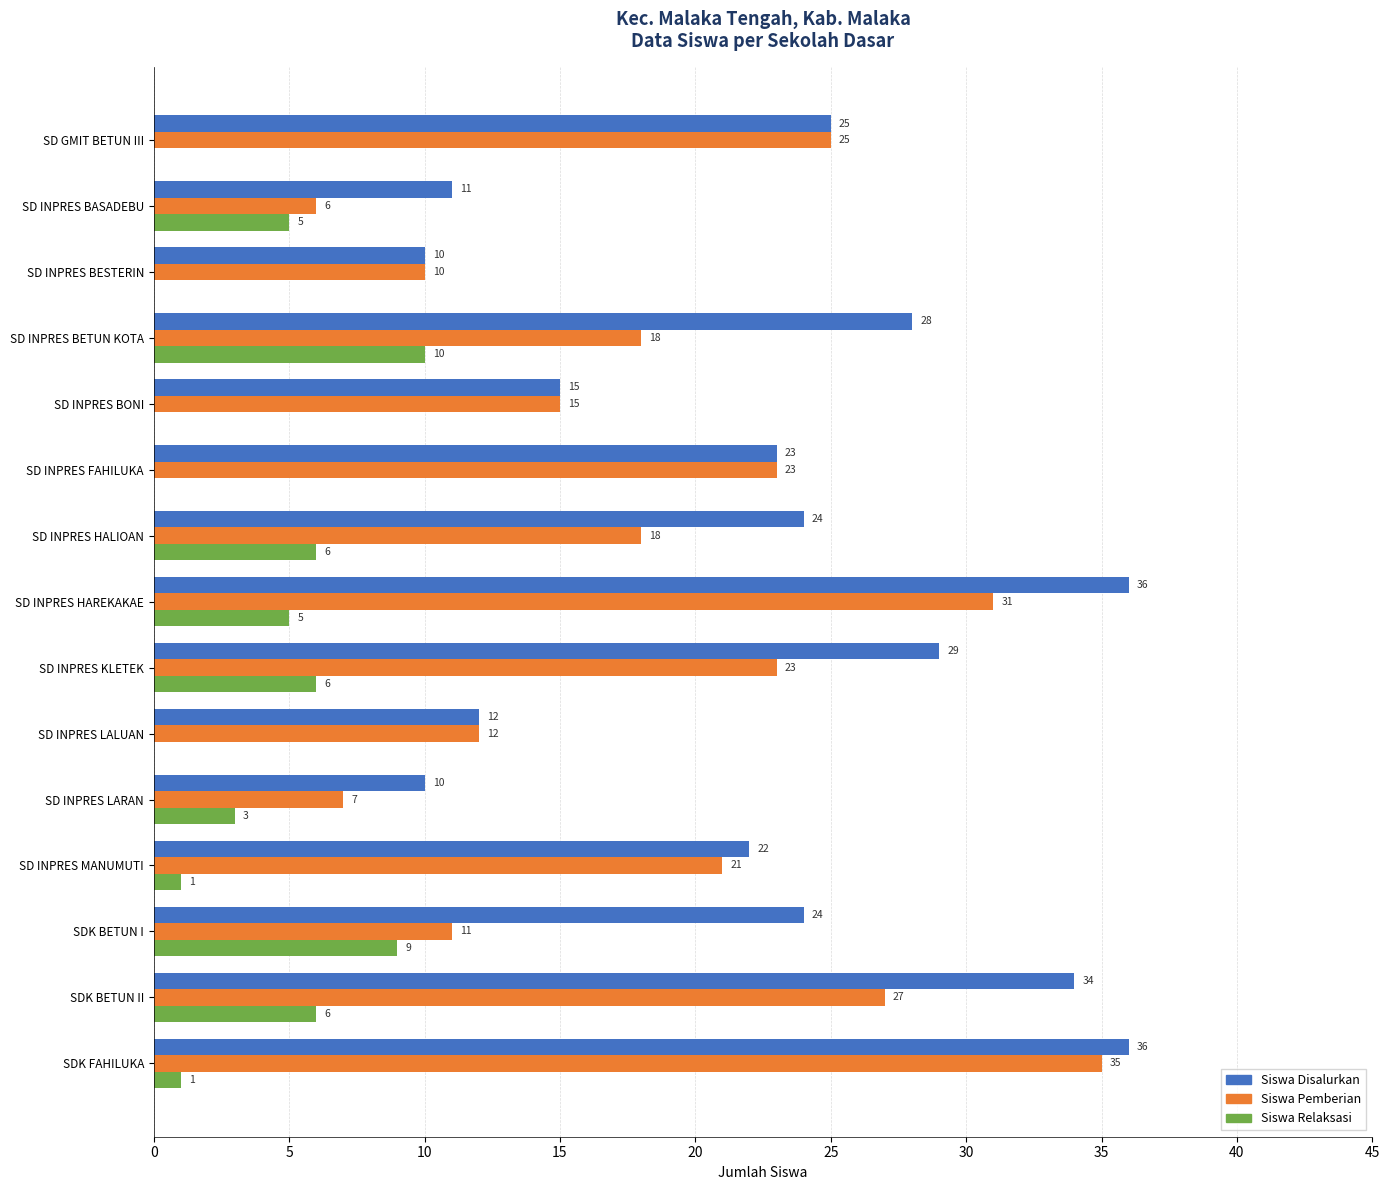

What is the maximum value shown in the chart?

36